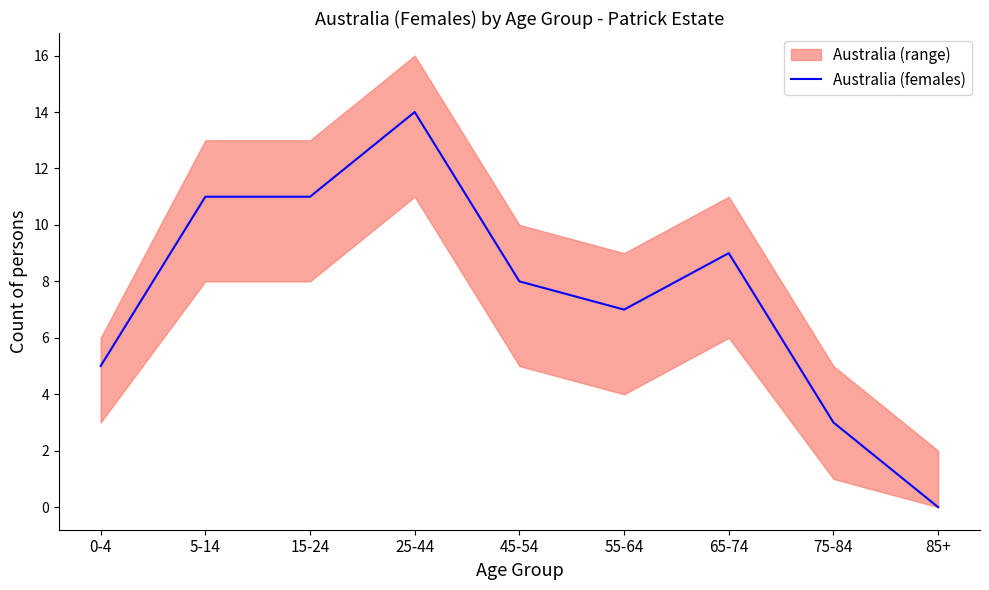

Does the chart have visible grid lines?

No